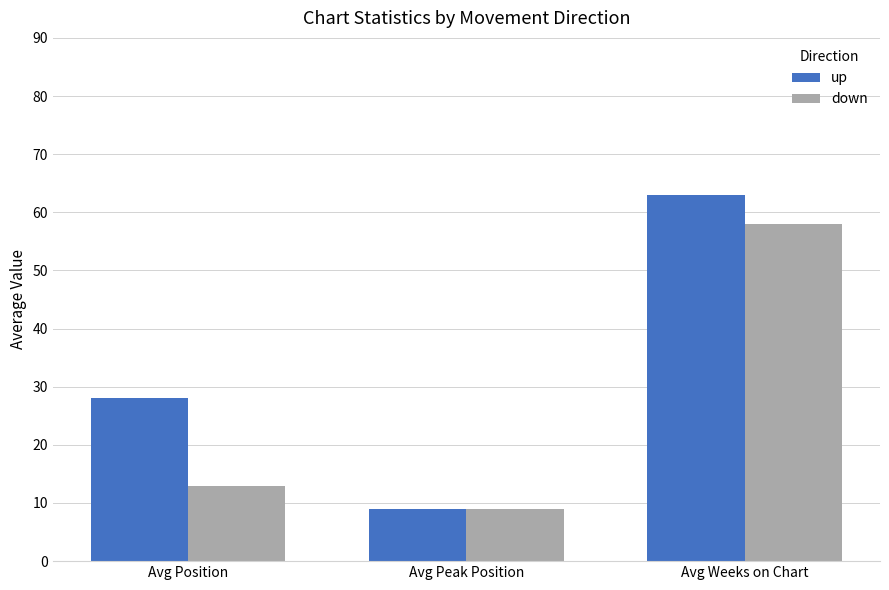

What is the total value across all series at Avg Position?

41